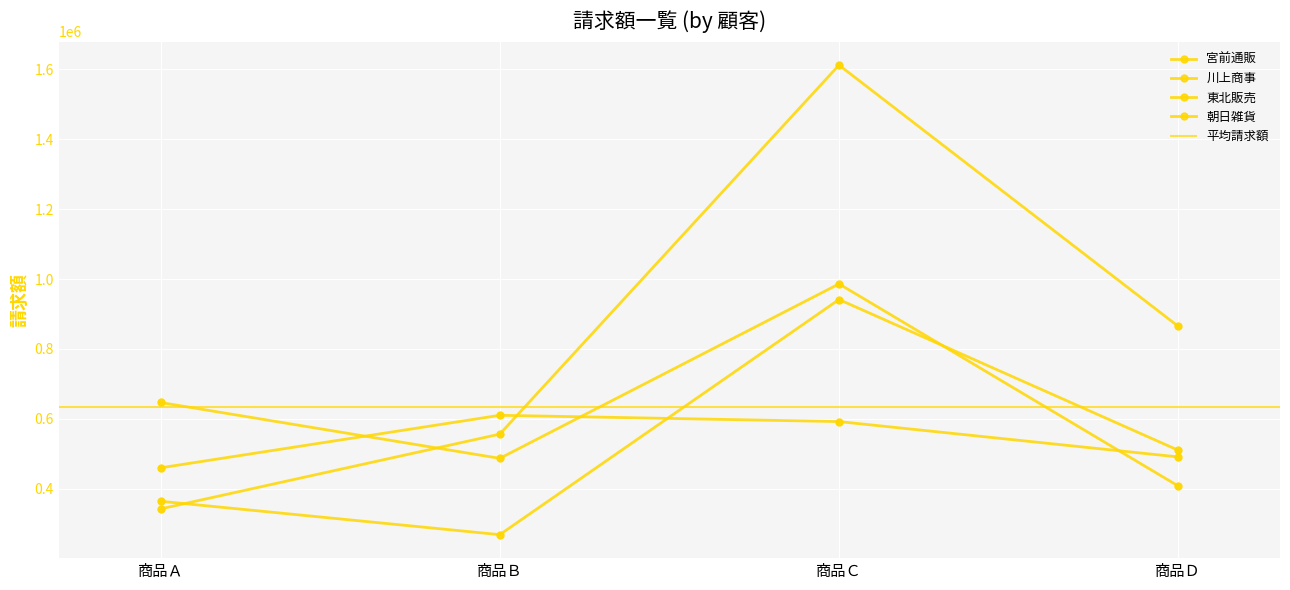

Is the value of 東北販売 at 商品Ｄ greater than the value of 宮前通販 at 商品Ｄ?

Yes